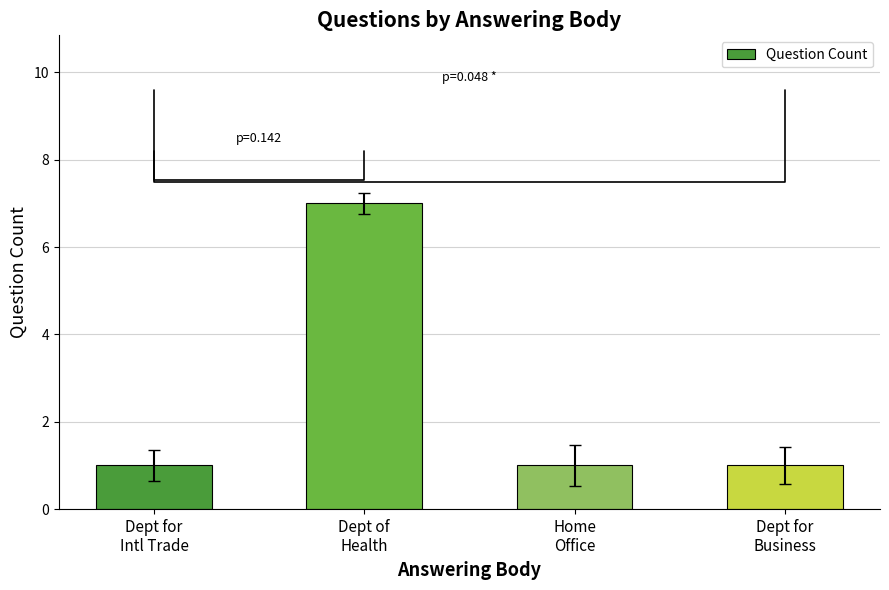

Does the chart contain stacked bars?

No